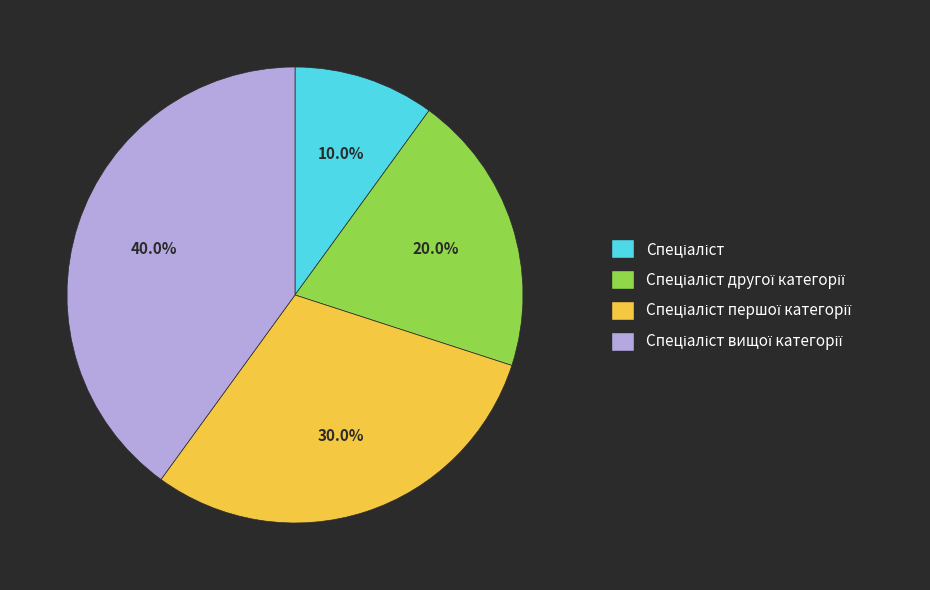

Is there a majority slice in this chart?

No